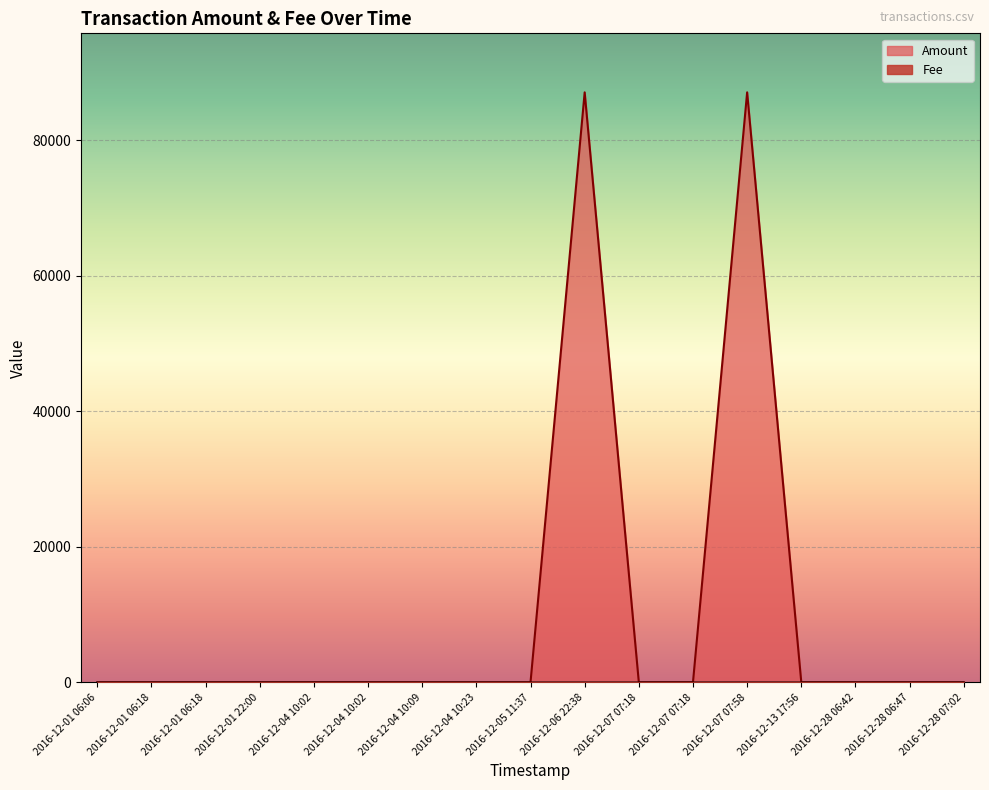

The Fee series shows 1 at 2016-12-01 06:18. True or false?

True